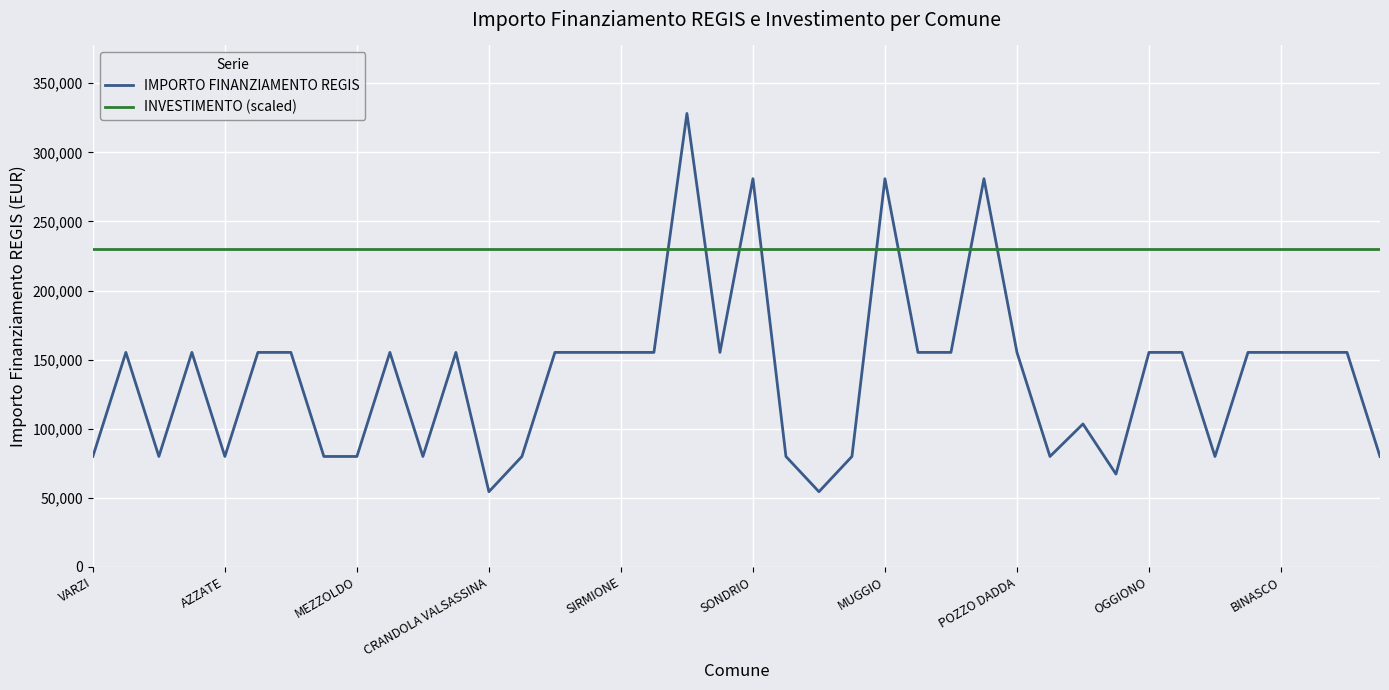

What is the maximum value shown in the chart?

328160.0